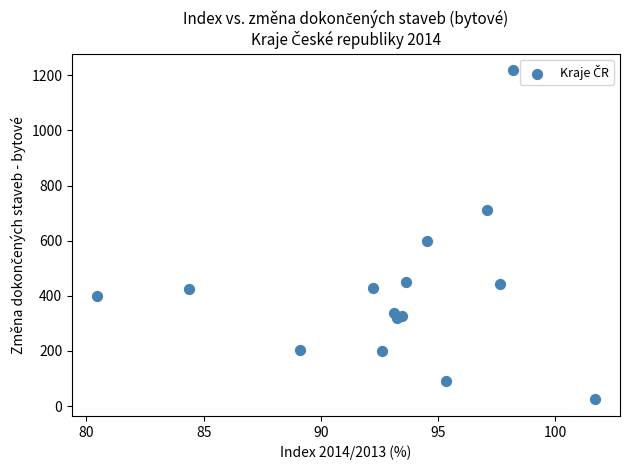

What Y value in the scatter plot is closest to 621?

598